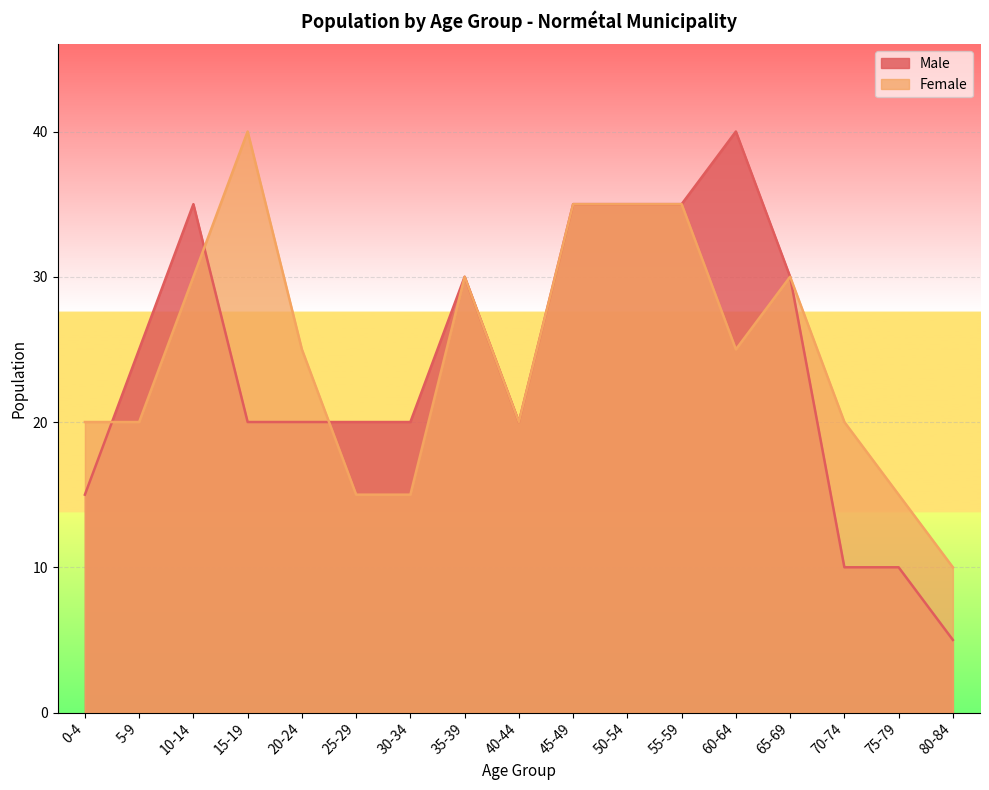

How many lines are shown in the chart?

2